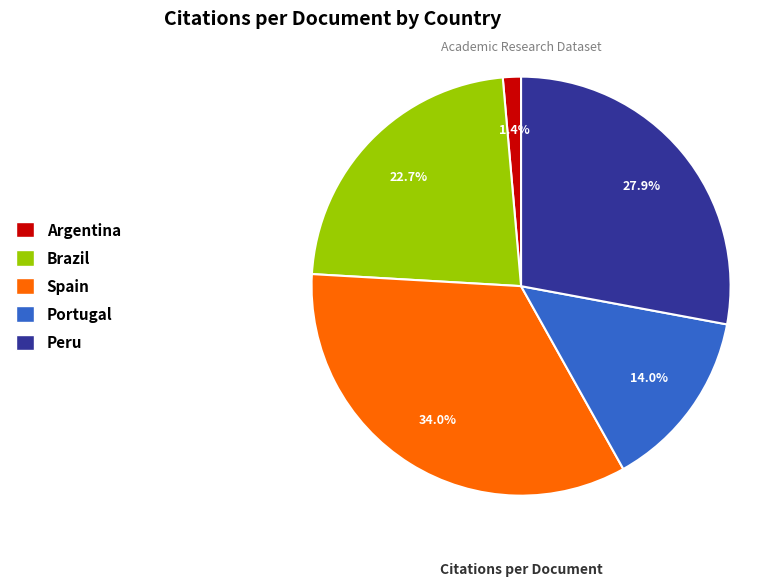

Combined, do Argentina and Peru account for over 50%?

No